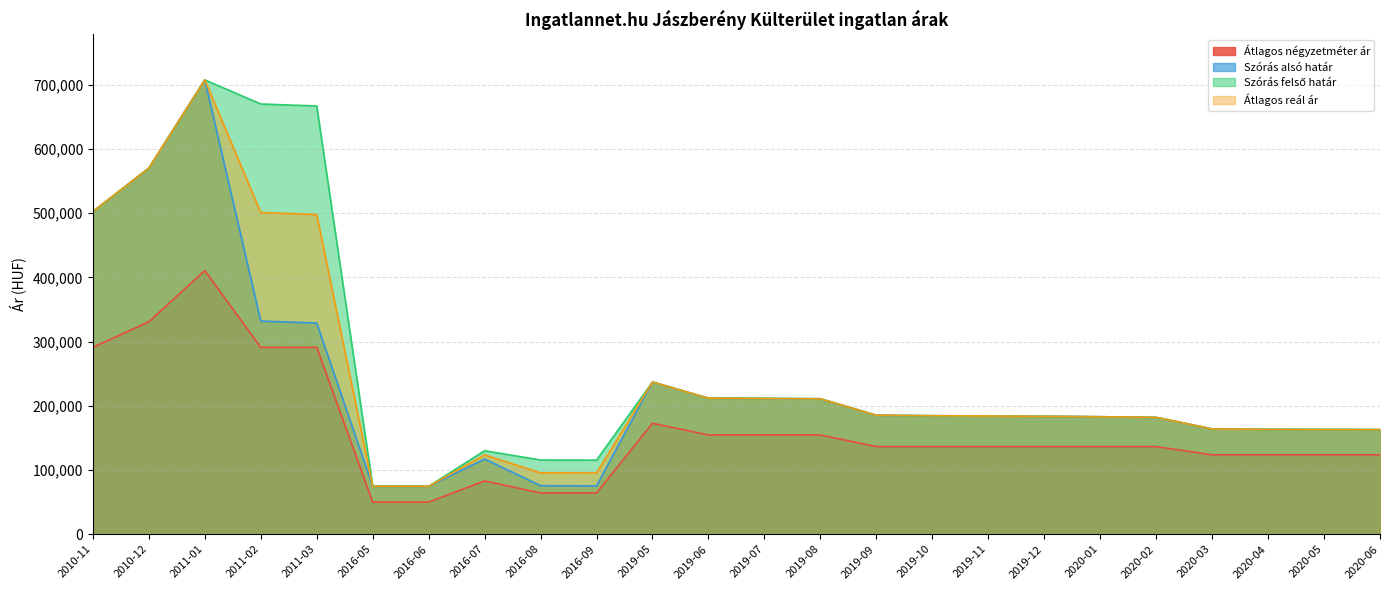

What is the difference between the Átlagos négyzetméter ár values at 2010-12 and 2020-02?

194411